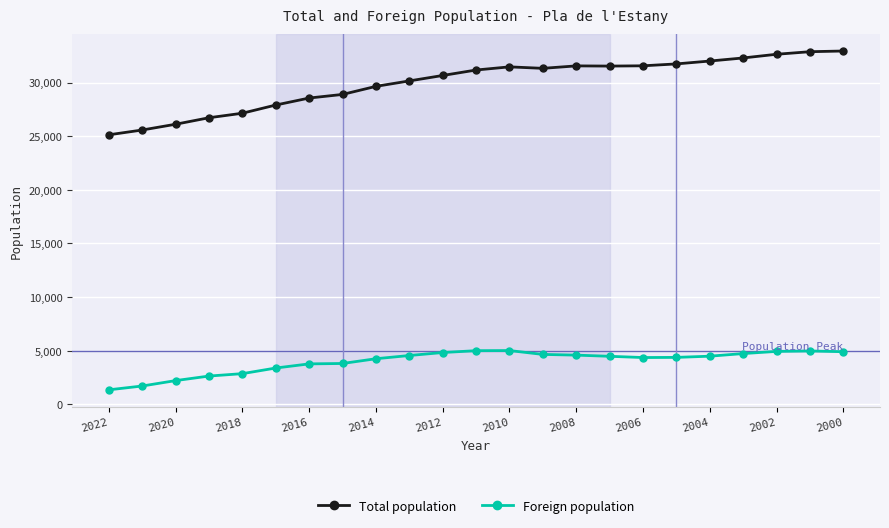

At how many categories does at least one series exceed 13373?

23